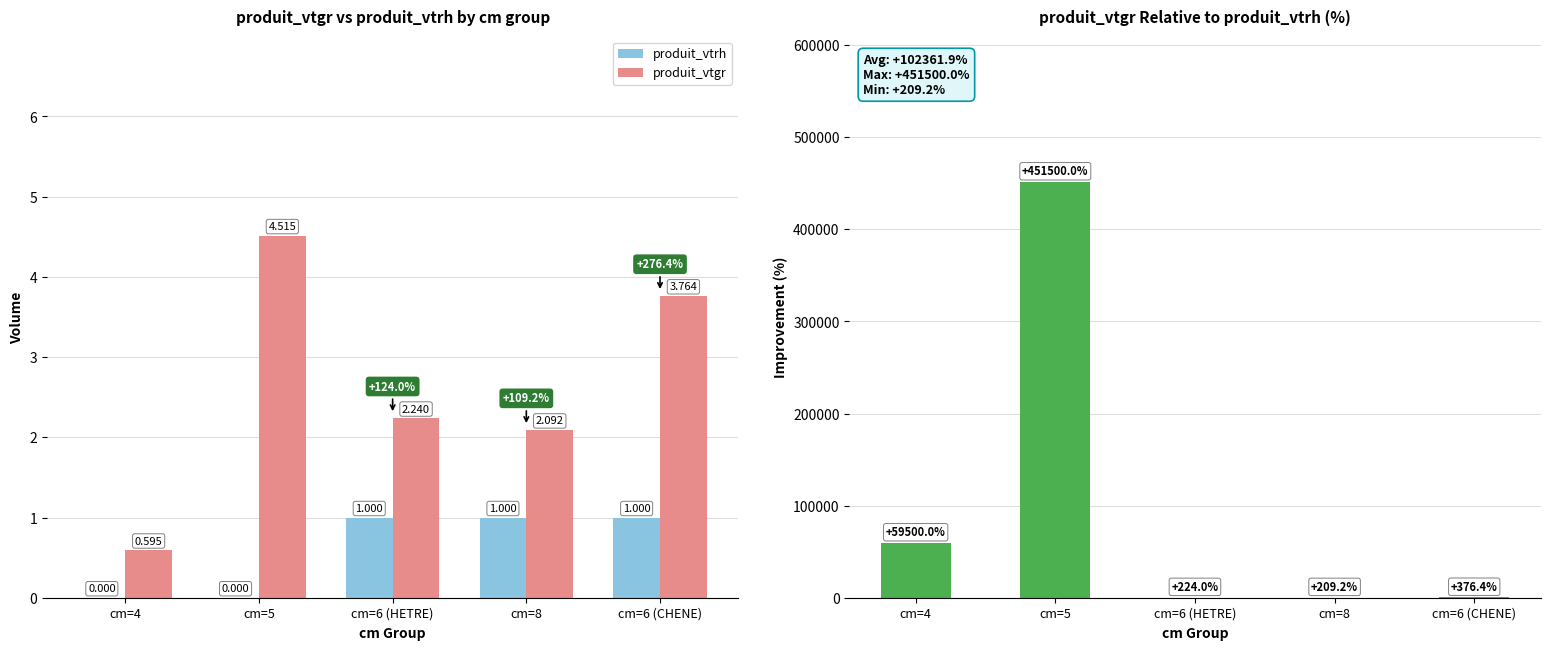

What is the difference between the produit_vtgr values at cm=4 and cm=8?

1.5